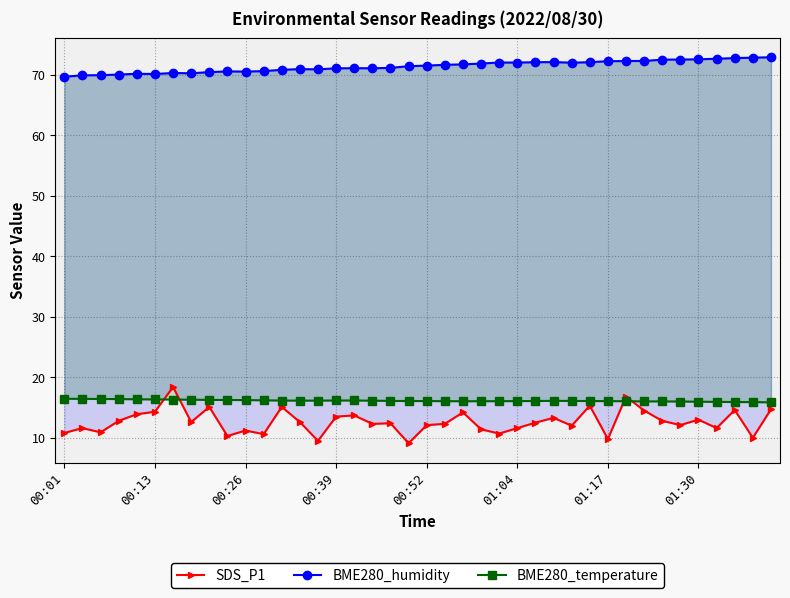

What is the average value of the BME280_humidity series?

71.4